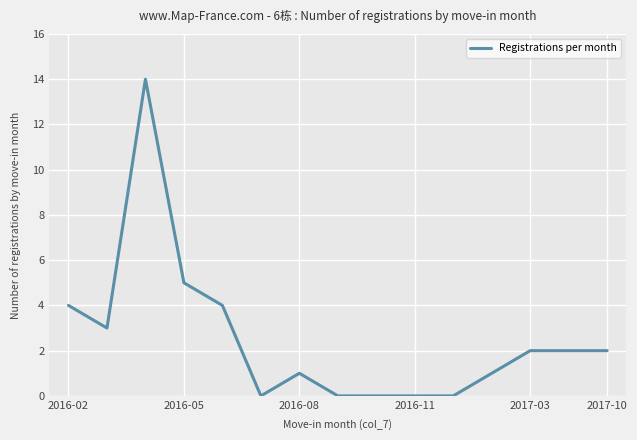

What is the difference between the maximum and minimum values?

14